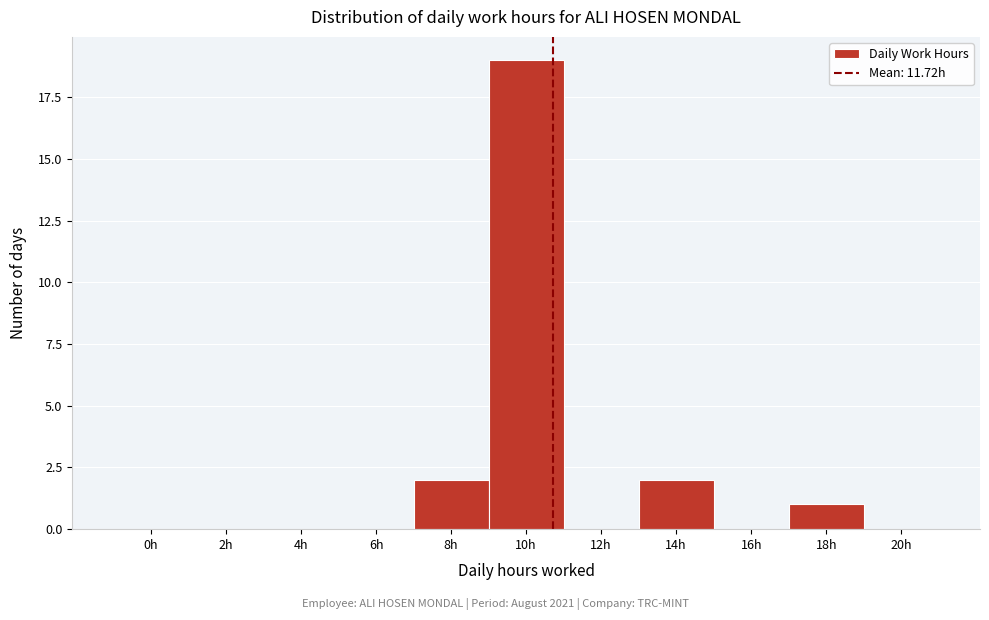

Reading right to left, transcribe all the data shown in this chart.

20h=0	18h=1	16h=0	14h=2	12h=0	10h=19	8h=2	6h=0	4h=0	2h=0	0h=0